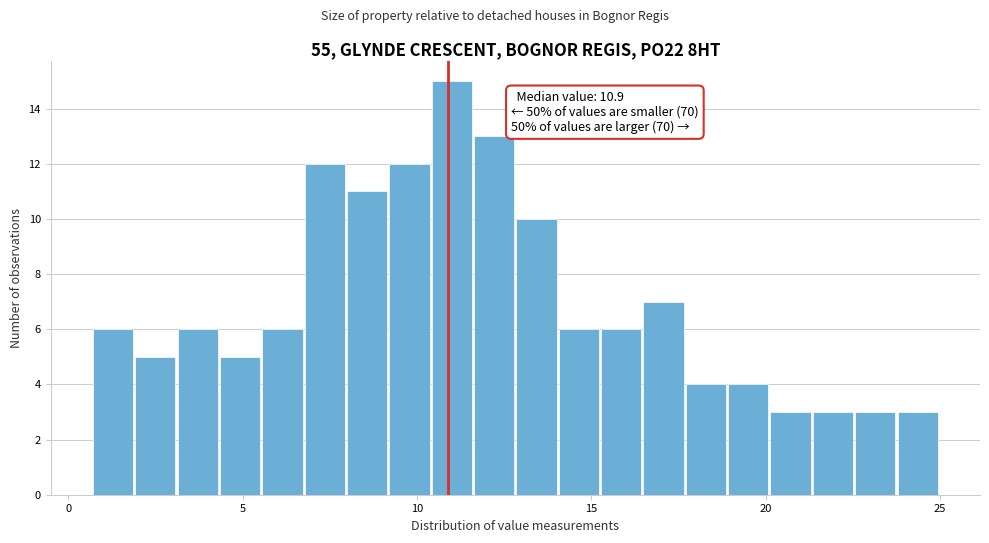

Read against the x-axis, roughly where is the centre of the tallest bar?

11.0